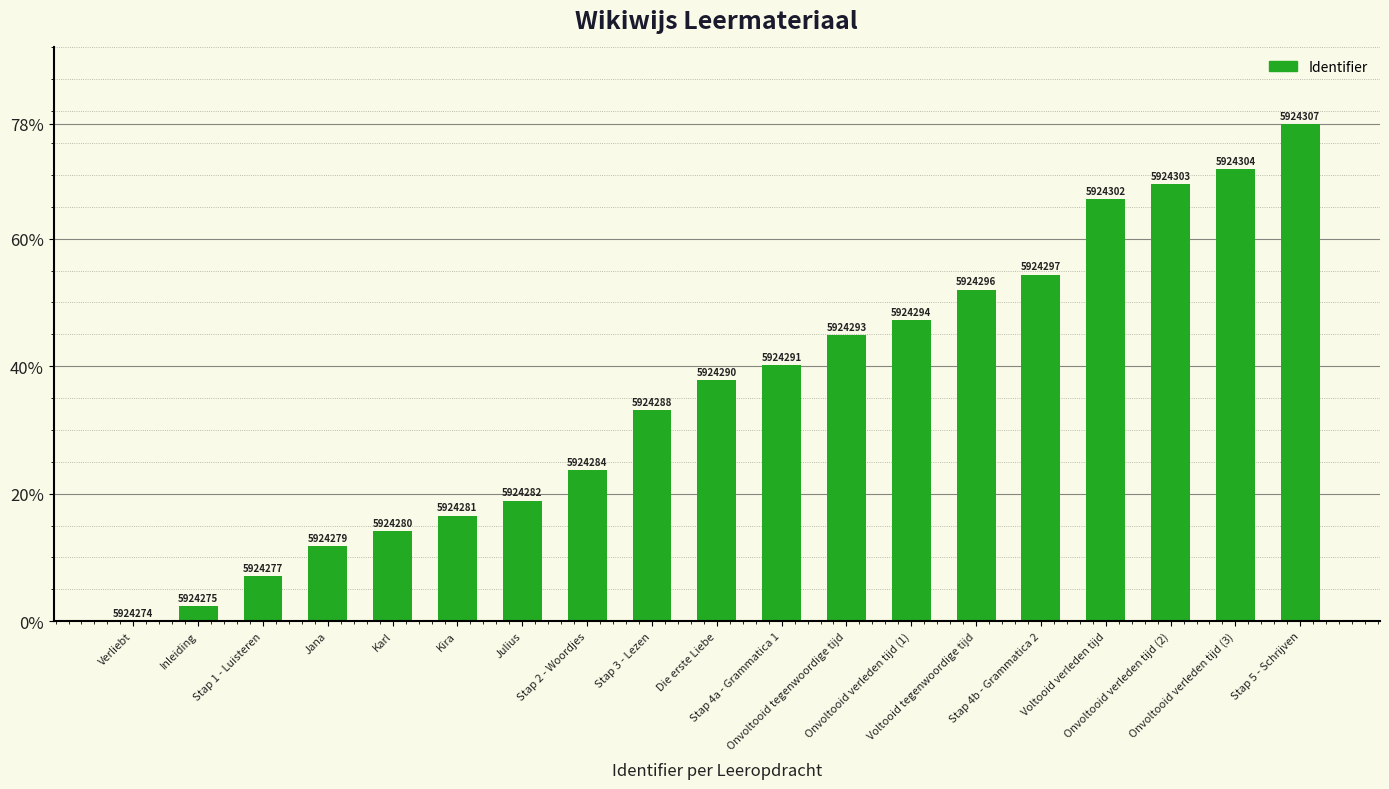

Which category has the highest value across all series?

Stap 5 - Schrijven